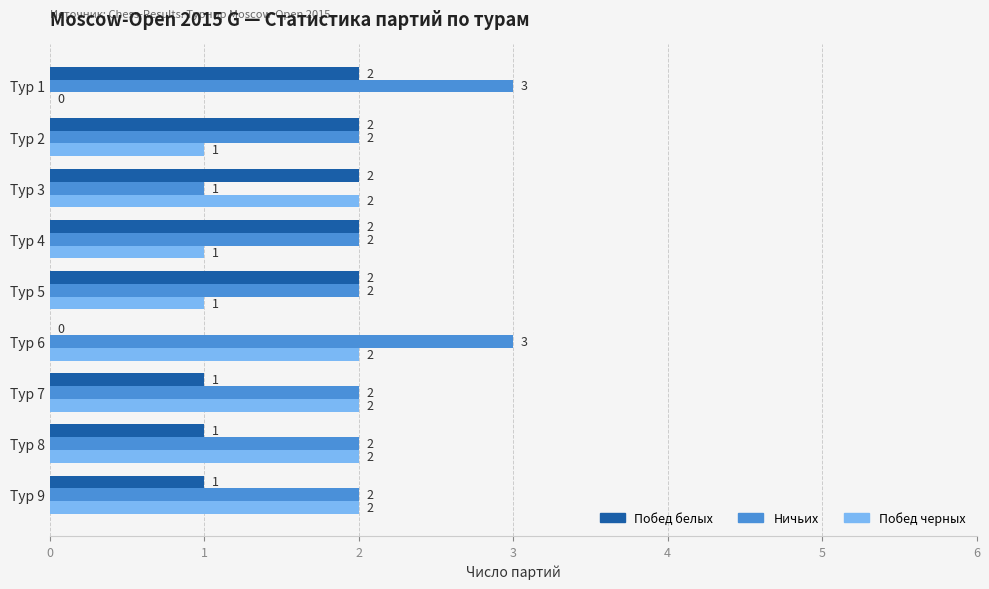

Which series has the largest total across all categories?

Ничьих